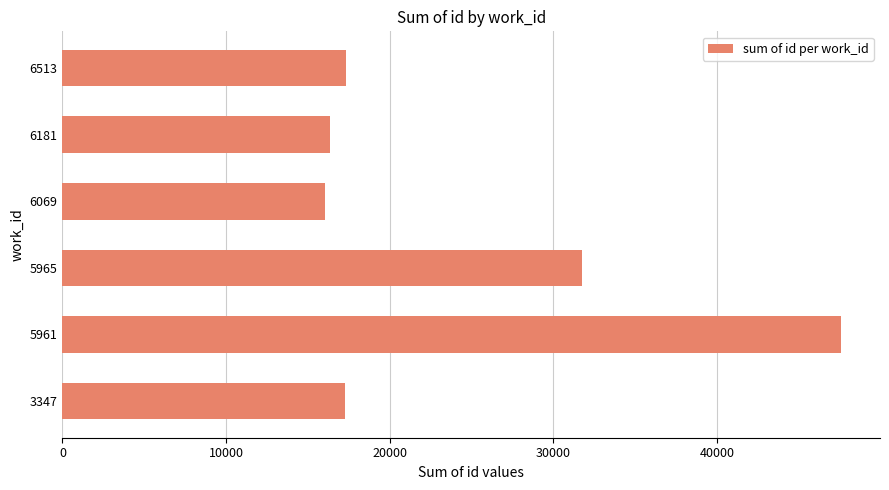

What is the difference between the maximum and second lowest values?

31238